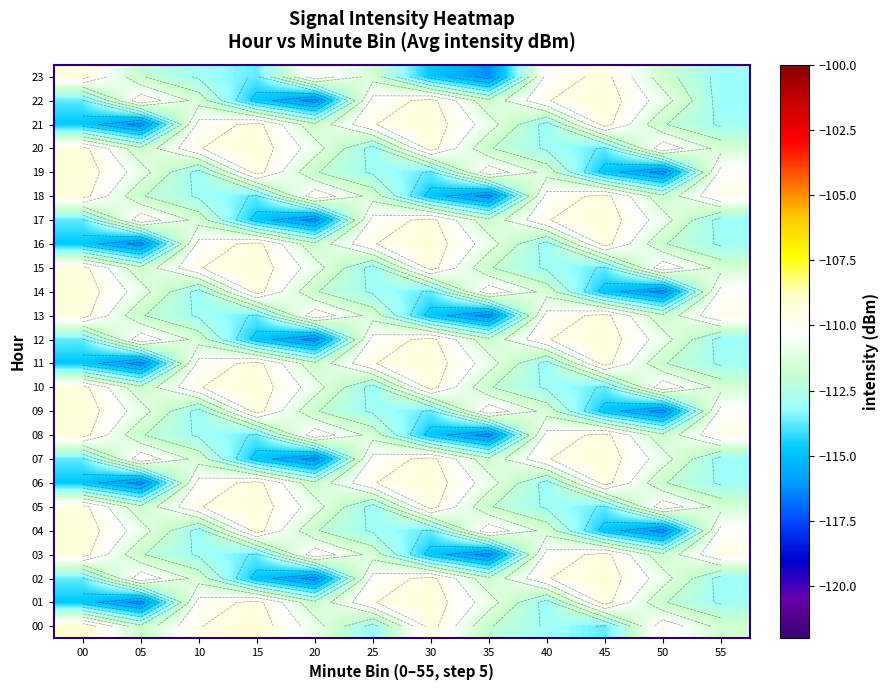

At which category is the sum across all series the highest?

45